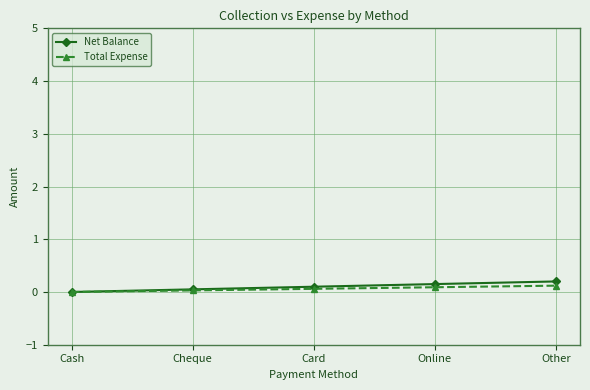

At which label is Net Balance closest to 0?

Cash